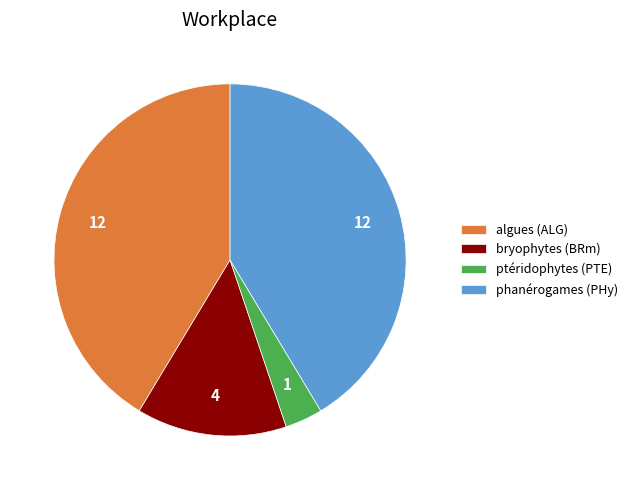

True or false: bryophytes (BRm) accounts for 14% of the total.

True